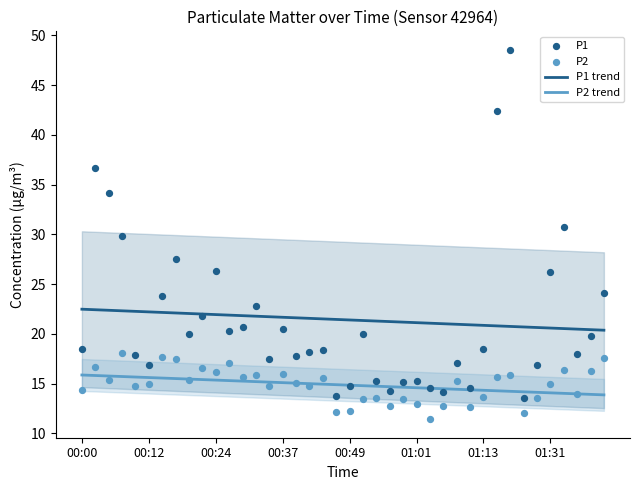

Which series contains the lowest Y value?

P2